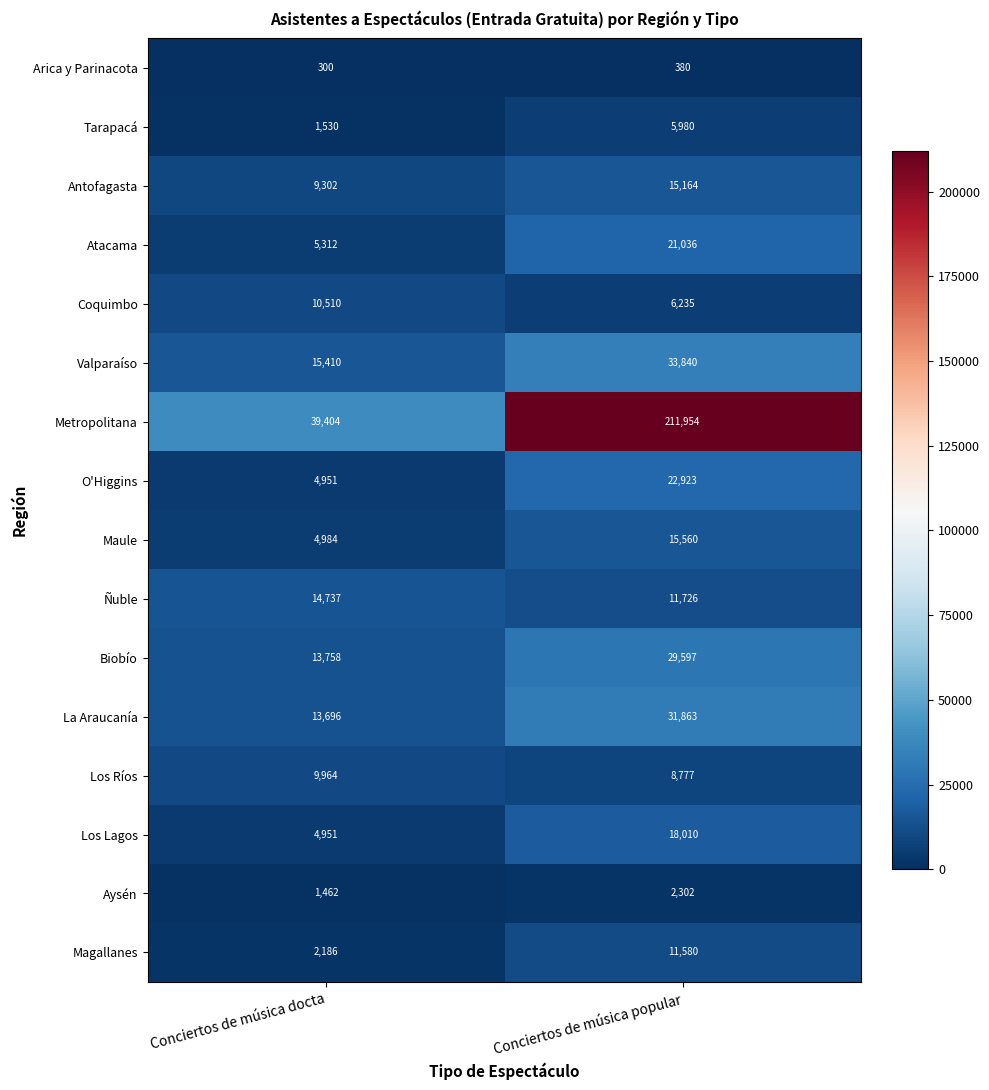

What is the approximate value of Aysén at Conciertos de música popular?

2302